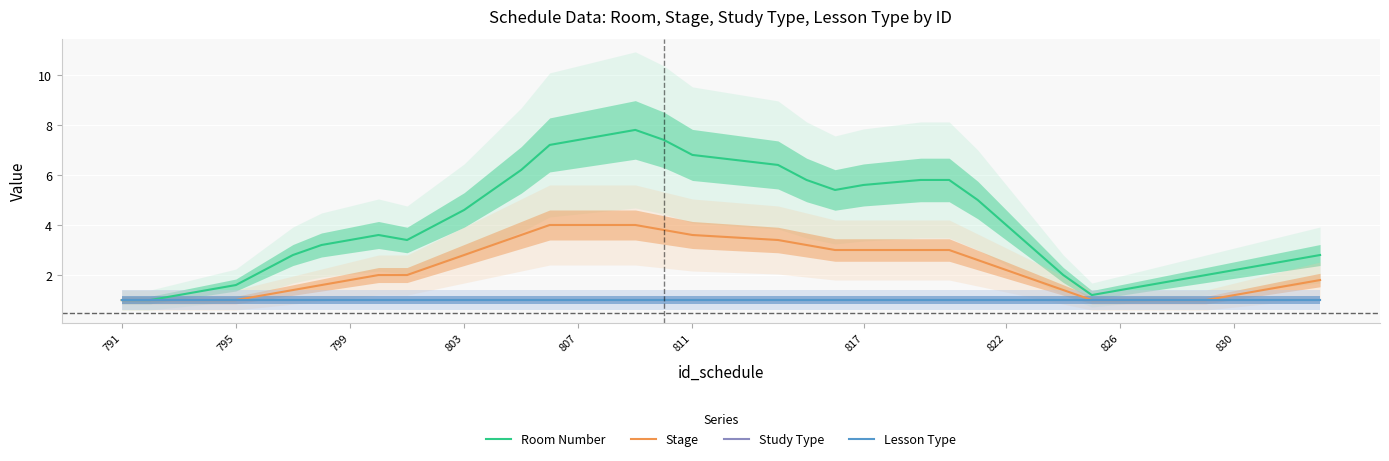

True or false: Stage has more than 2 interior local peaks.

False